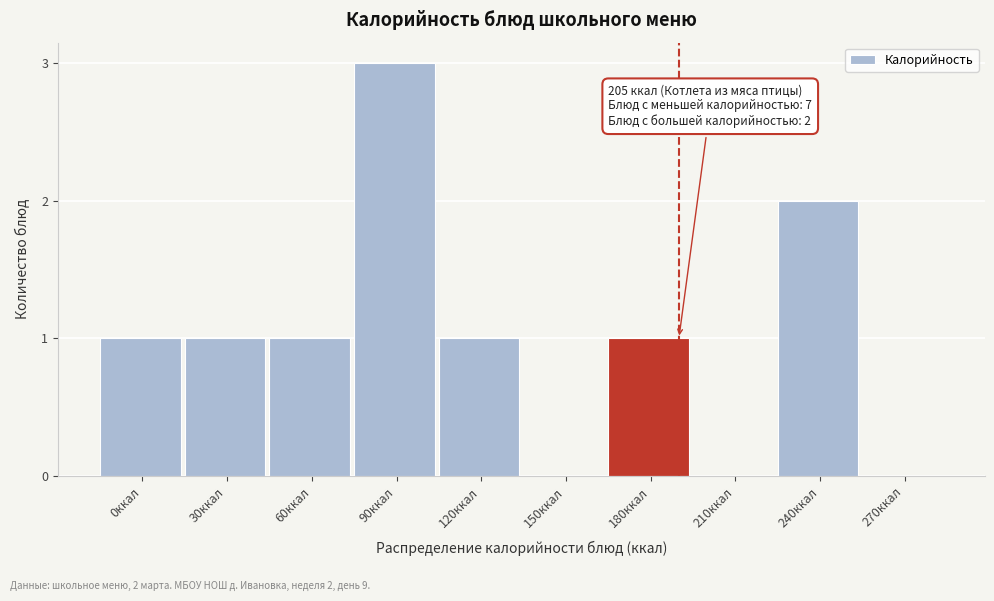

Reading left to right, extract all data points from this chart.

0ккал=1	30ккал=1	60ккал=1	90ккал=3	120ккал=1	150ккал=0	180ккал=1	210ккал=0	240ккал=2	270ккал=0